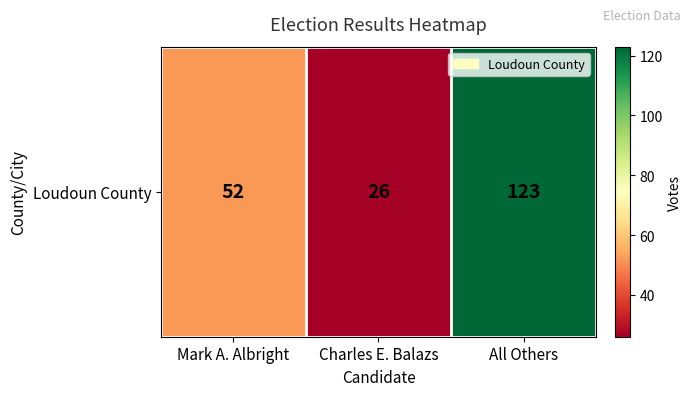

What is the maximum value shown in the chart?

123